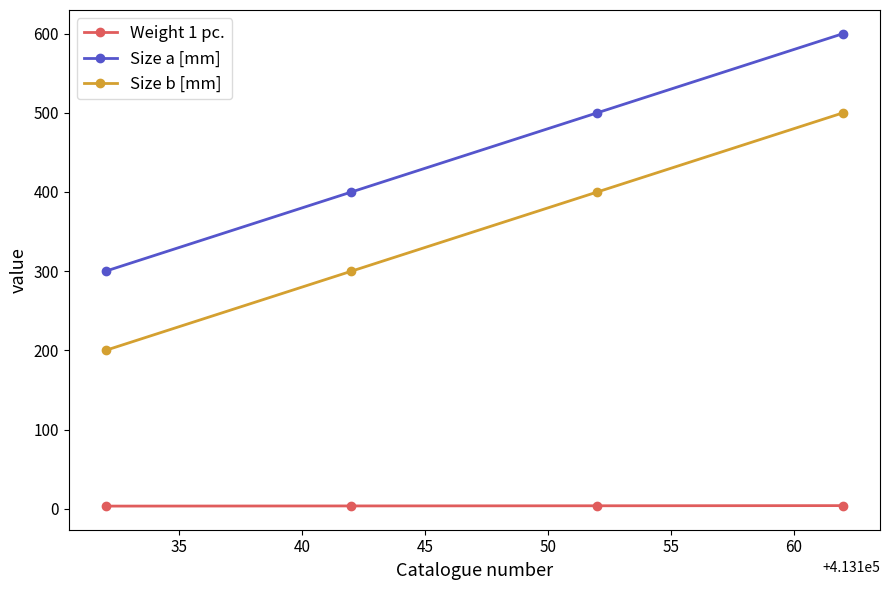

Rank the series by their maximum value, from lowest to highest.

Weight 1 pc., Size b [mm], Size a [mm]